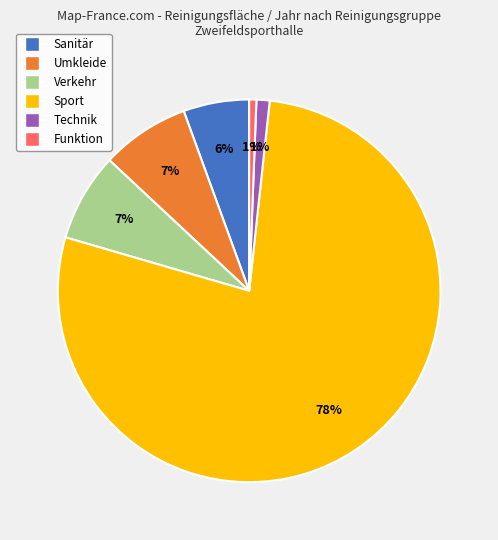

Which slice represents more than half of the pie?

Sport